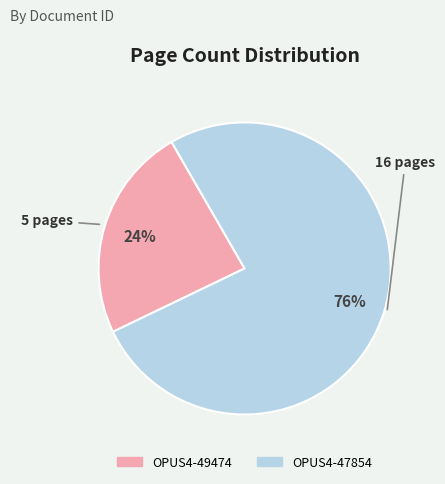

Which slice is the largest?

OPUS4-47854